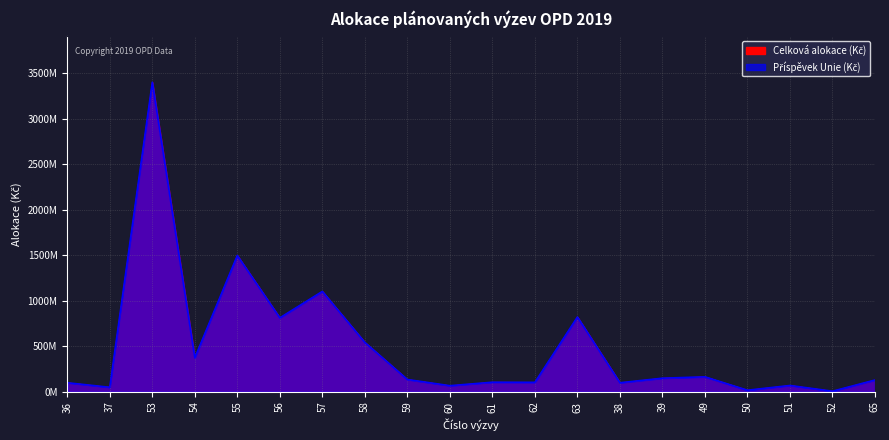

Read the Příspěvek Unie (Kč) value at 59, to the nearest 10.

135619660